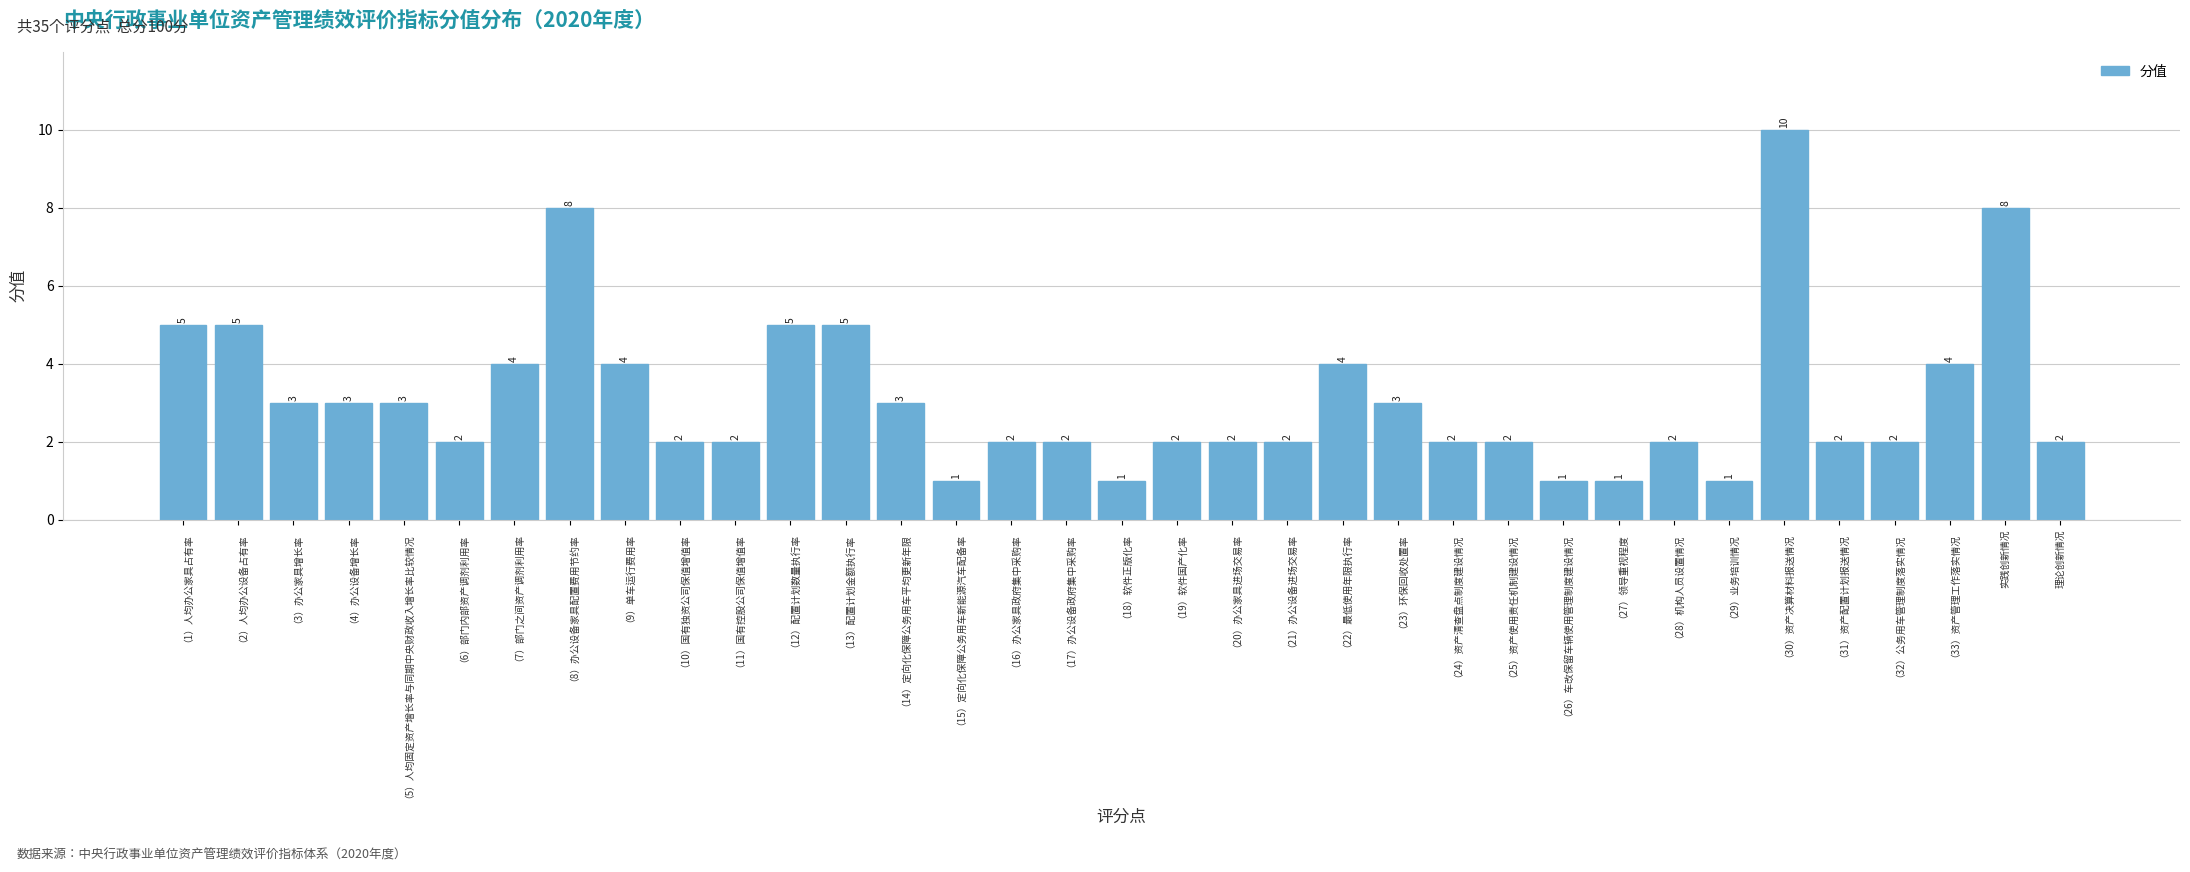

Reading left to right, list all the values displayed in this chart.

5	5	3	3	3	2	4	8	4	2	2	5	5	3	1	2	2	1	2	2	2	4	3	2	2	1	1	2	1	10	2	2	4	8	2